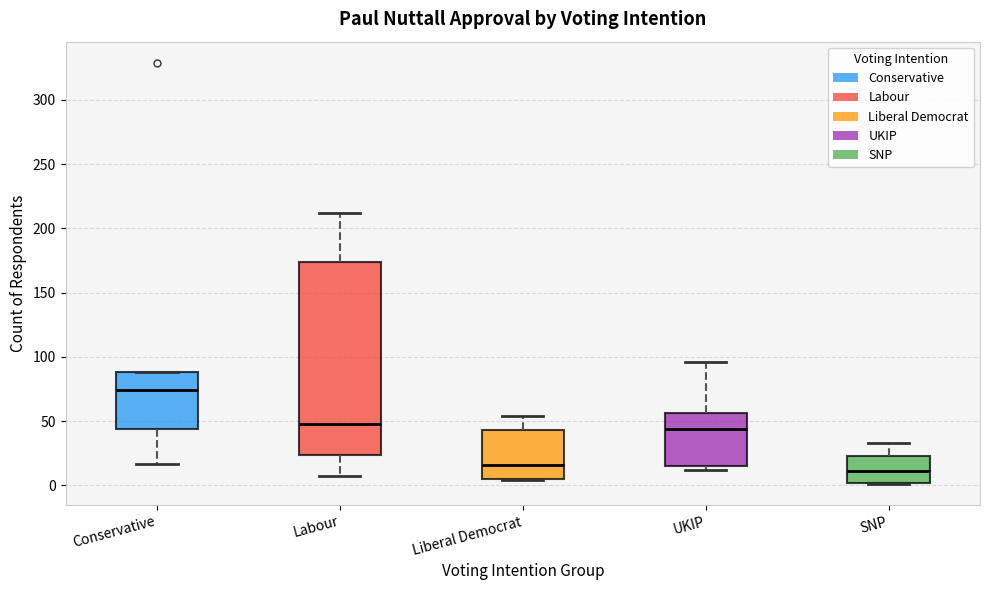

Which box is the tallest, from its lower edge to its upper edge?

Labour